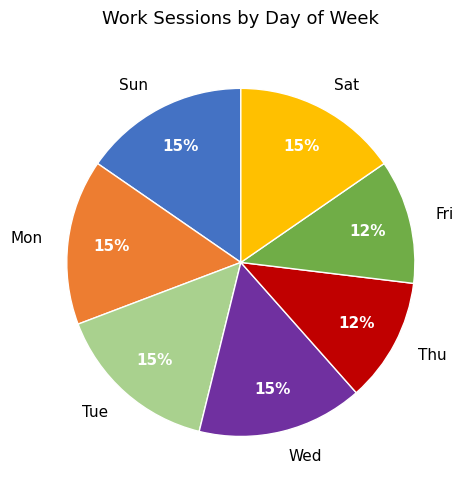

How many segments does this pie chart have?

7